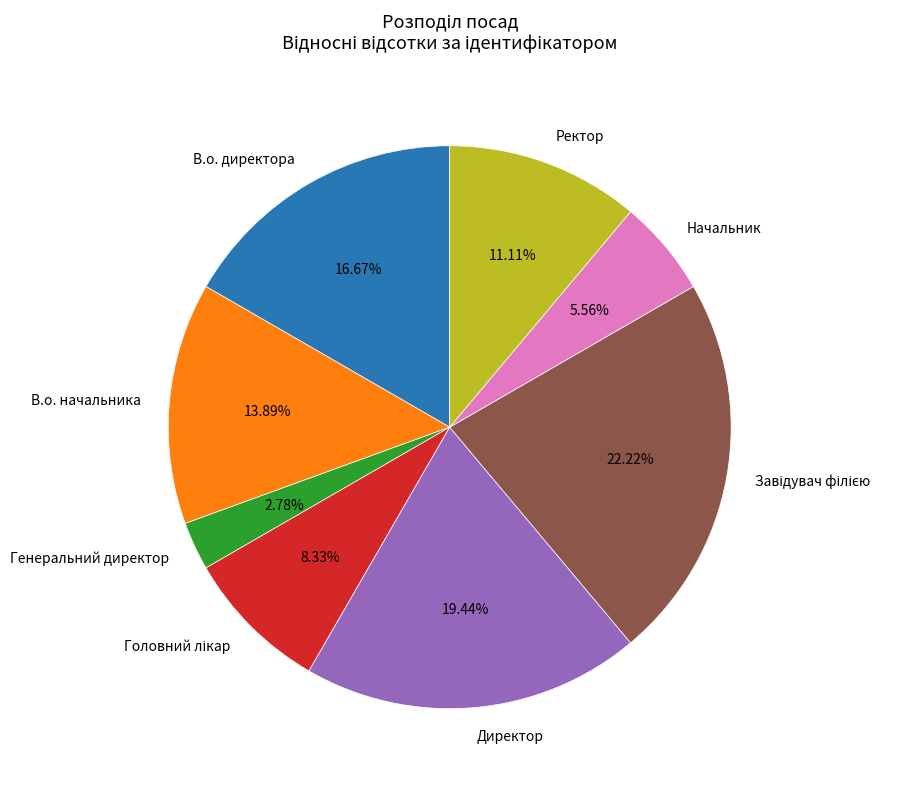

What is the smallest slice in the pie chart?

Генеральний директор